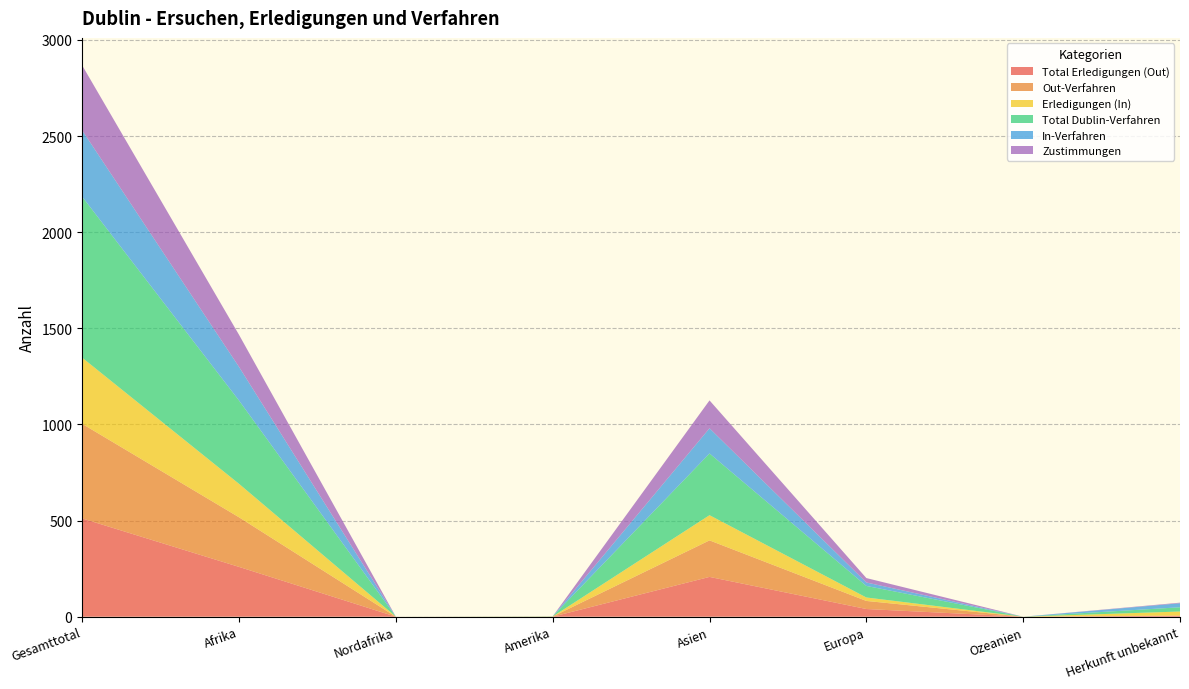

Reading left to right, extract all data points from this chart.

Total Erledigungen (Out): Gesamttotal=511	Afrika=259	Nordafrika=0	Amerika=0	Asien=207	Europa=40	Ozeanien=0	Herkunft unbekannt=5
Out-Verfahren: Gesamttotal=492	Afrika=258	Nordafrika=0	Amerika=1	Asien=190	Europa=42	Ozeanien=0	Herkunft unbekannt=1
Erledigungen (In): Gesamttotal=344	Afrika=174	Nordafrika=0	Amerika=0	Asien=131	Europa=18	Ozeanien=0	Herkunft unbekannt=21
Total Dublin-Verfahren: Gesamttotal=837	Afrika=433	Nordafrika=0	Amerika=1	Asien=321	Europa=60	Ozeanien=0	Herkunft unbekannt=22
In-Verfahren: Gesamttotal=345	Afrika=175	Nordafrika=0	Amerika=0	Asien=131	Europa=18	Ozeanien=0	Herkunft unbekannt=21
Zustimmungen: Gesamttotal=338	Afrika=167	Nordafrika=0	Amerika=0	Asien=145	Europa=23	Ozeanien=0	Herkunft unbekannt=3